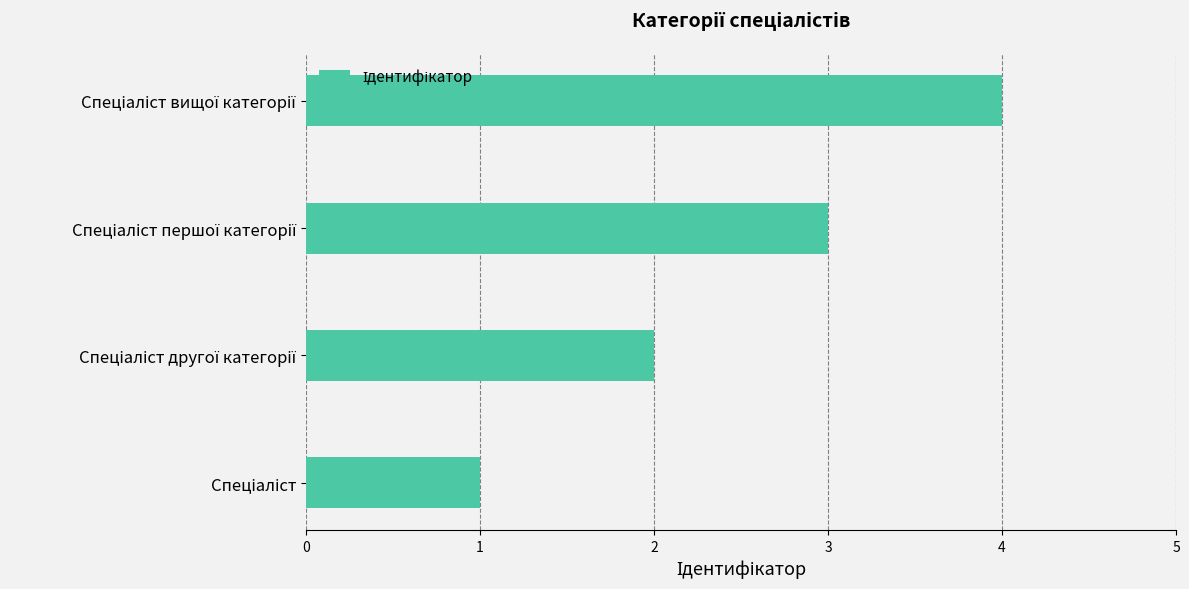

What is the sum of all values?

10